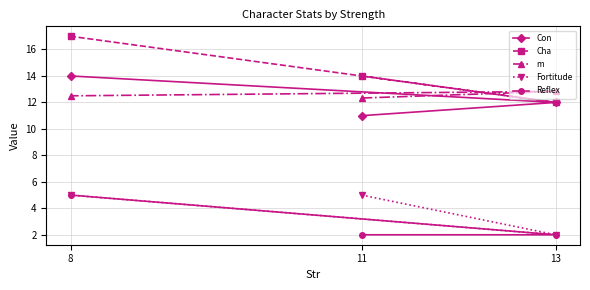

How many values in the Con series are below 12?

1